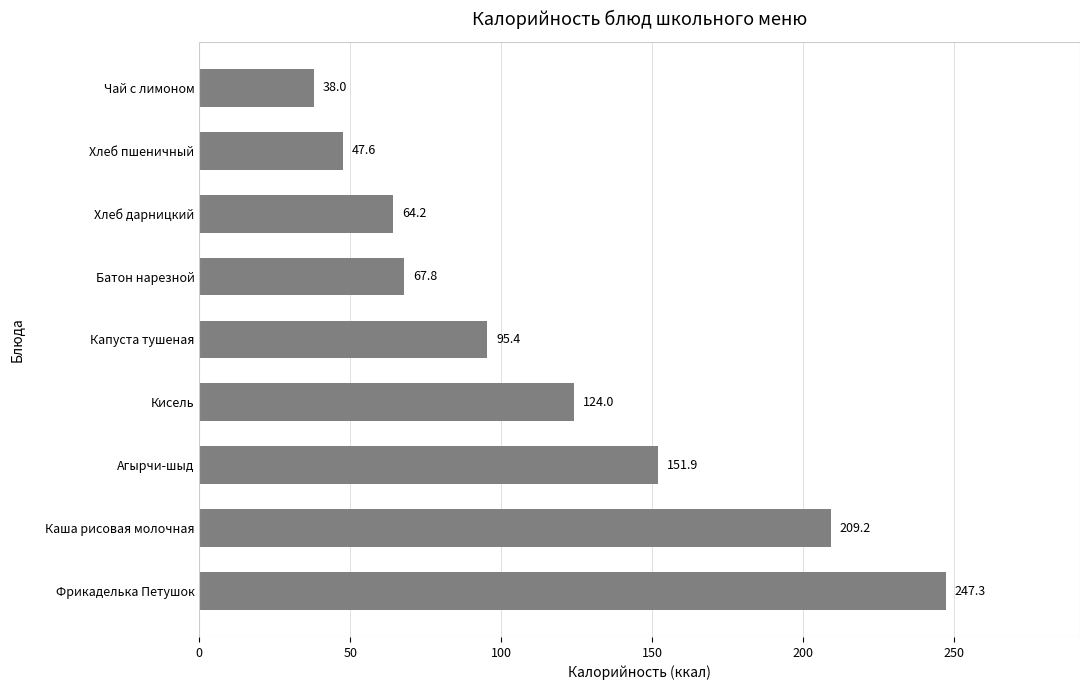

Which has a higher value, Хлеб пшеничный or Хлеб дарницкий?

Хлеб дарницкий